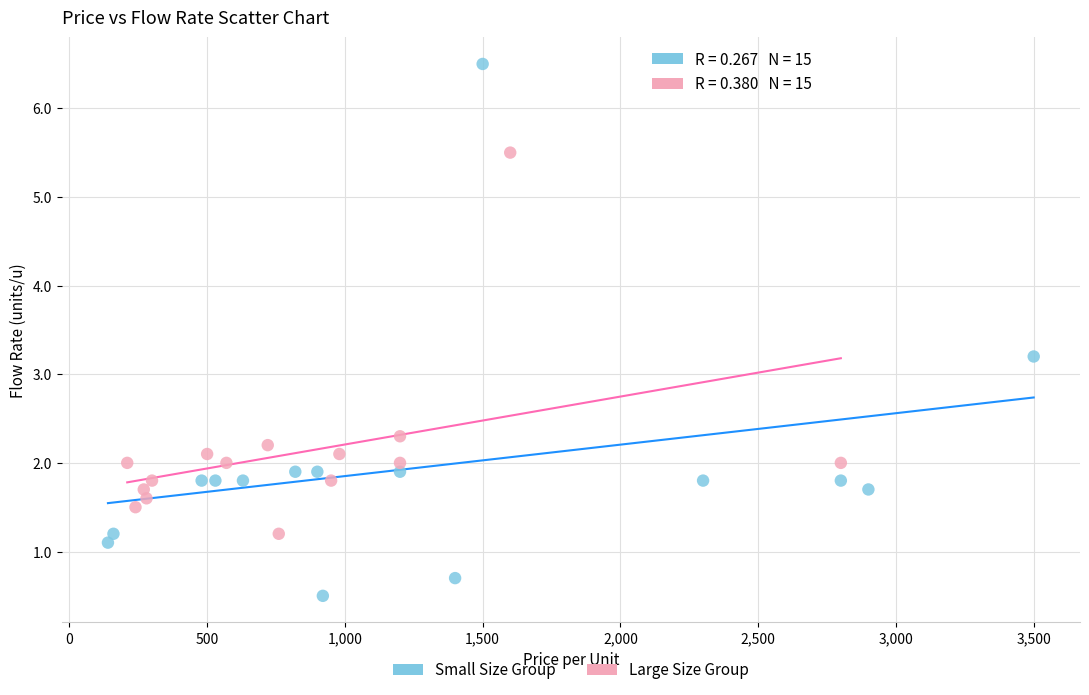

Which series contains the highest Y value?

Small Size Group